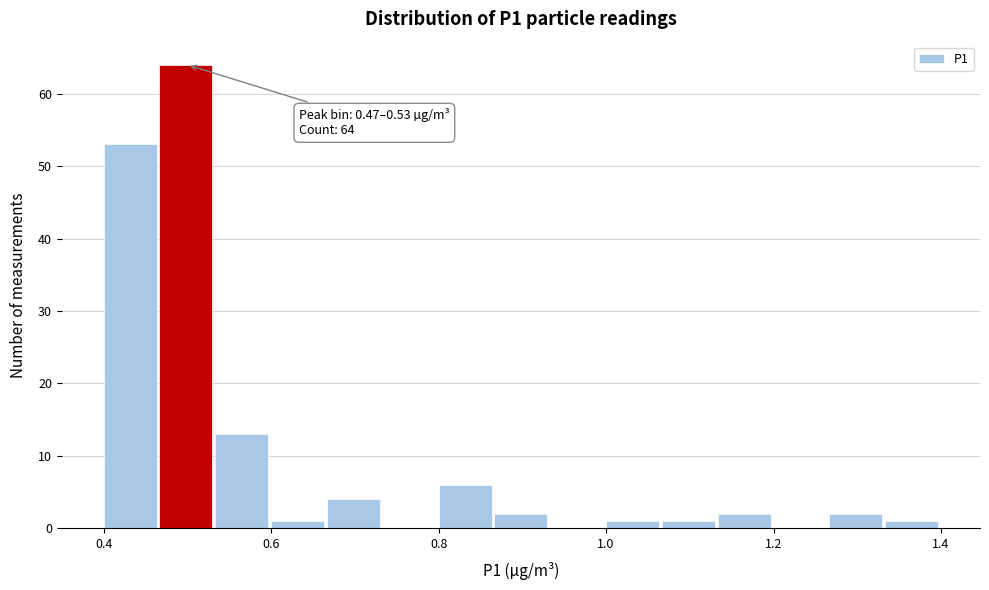

Read against the x-axis, roughly where is the centre of the tallest bar?

0.50